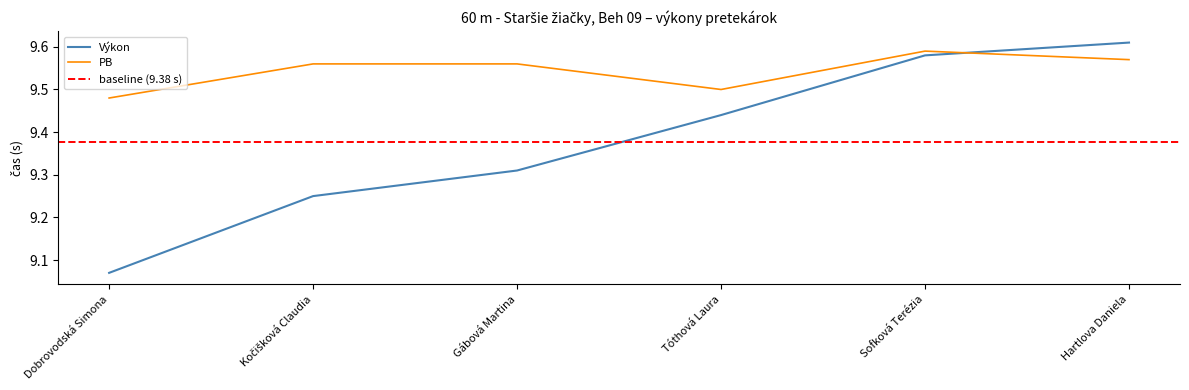

Which series has the largest total across all categories?

PB